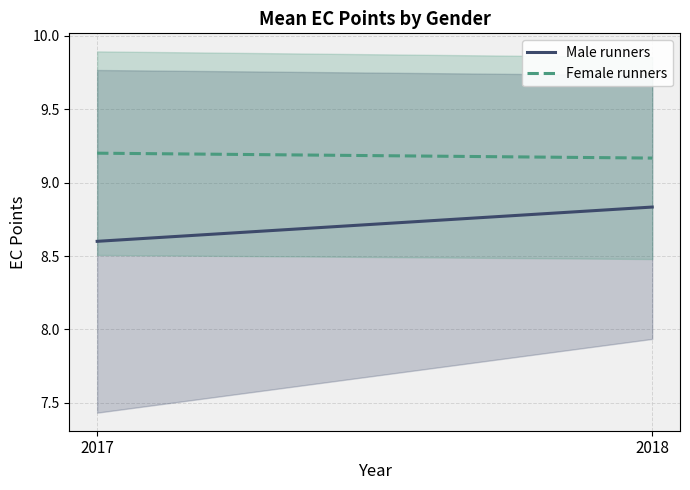

What is the sum of all Female runners values?

18.4